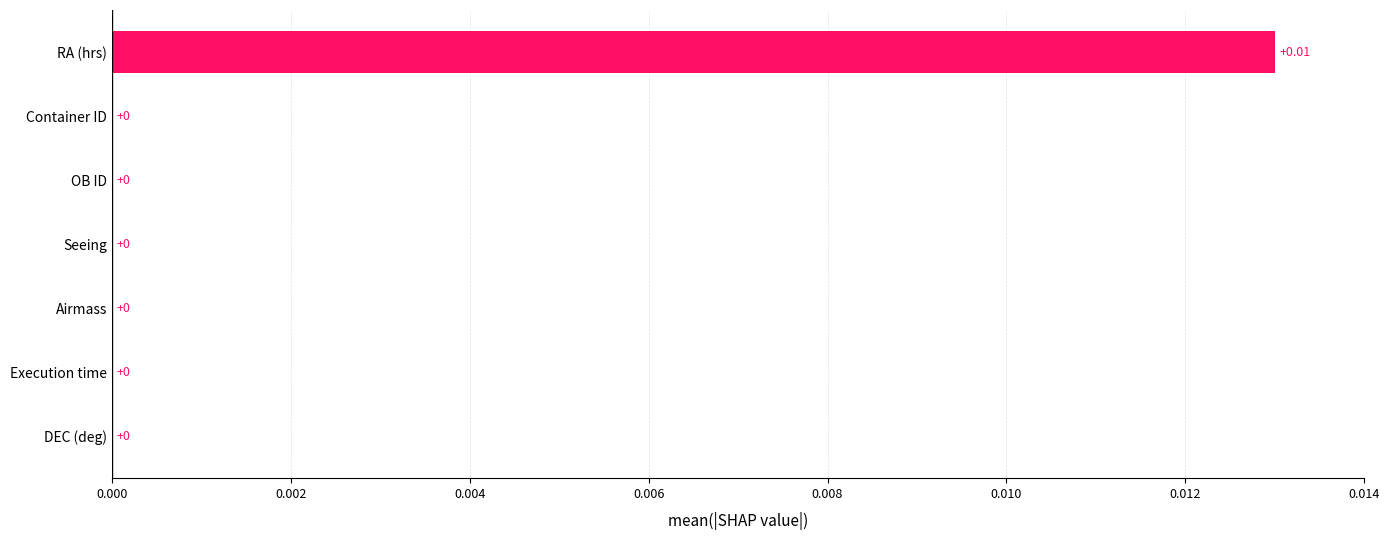

Which label corresponds to the largest value in the chart?

RA (hrs)